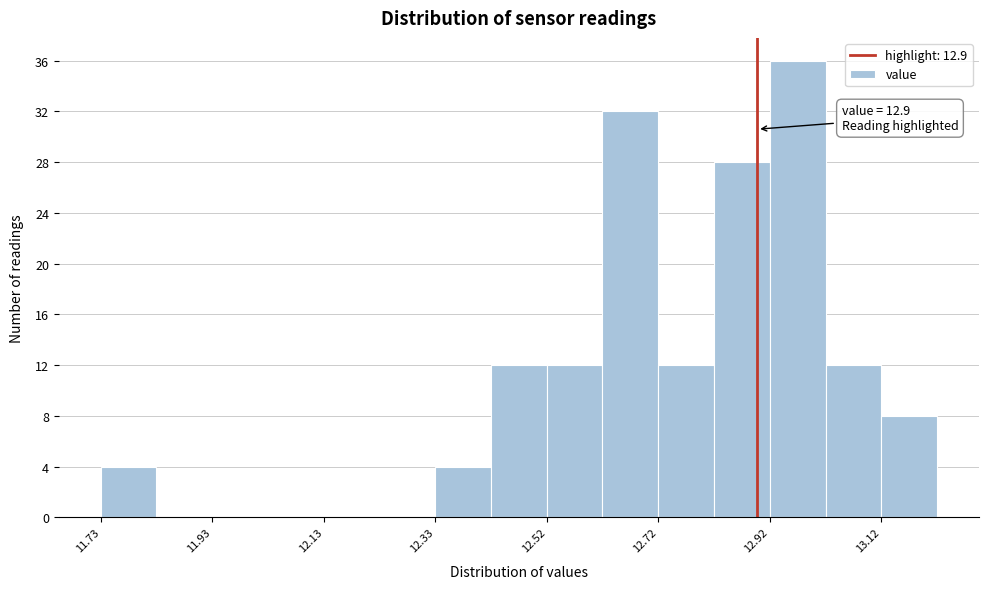

Over which range of the x-axis is the bar tallest?

12.92 to 13.02